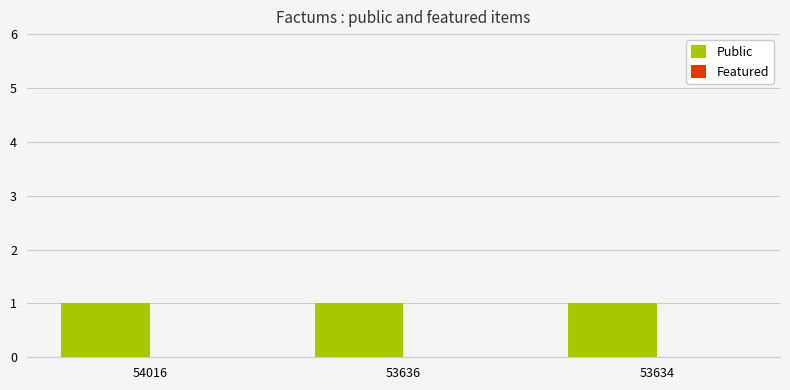

Rank the series by their average value, from lowest to highest.

Featured, Public